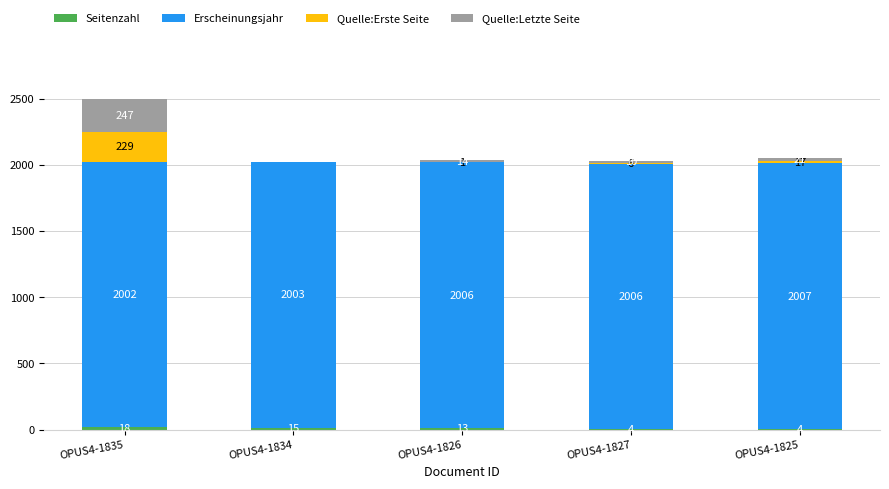

What is the total value across all series at OPUS4-1825?

2049